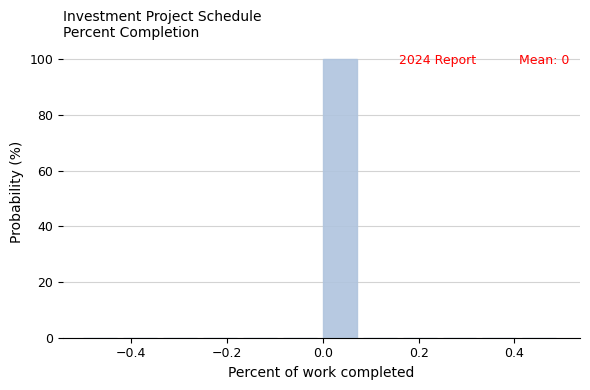

Which range on the x-axis has the tallest bar?

0.00 to 0.08